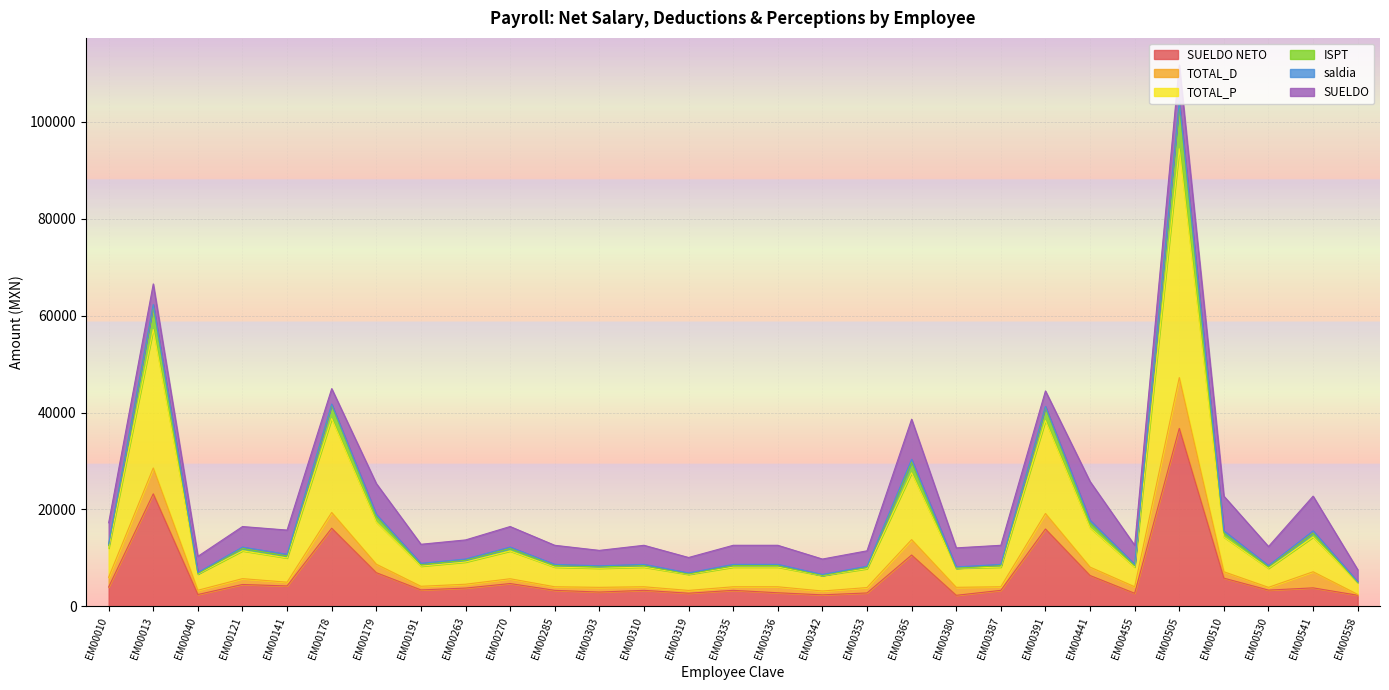

Read the TOTAL_P value at EM00336.

4055.0